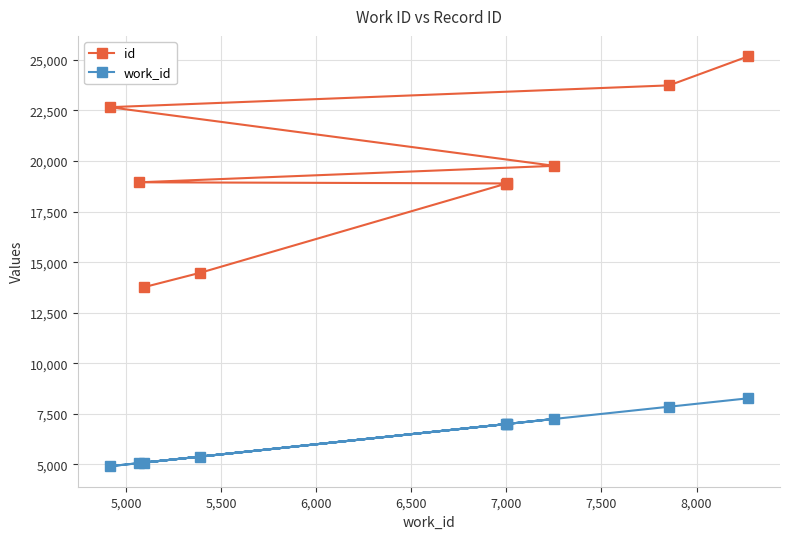

How many values in the work_id series exceed 7001?

4